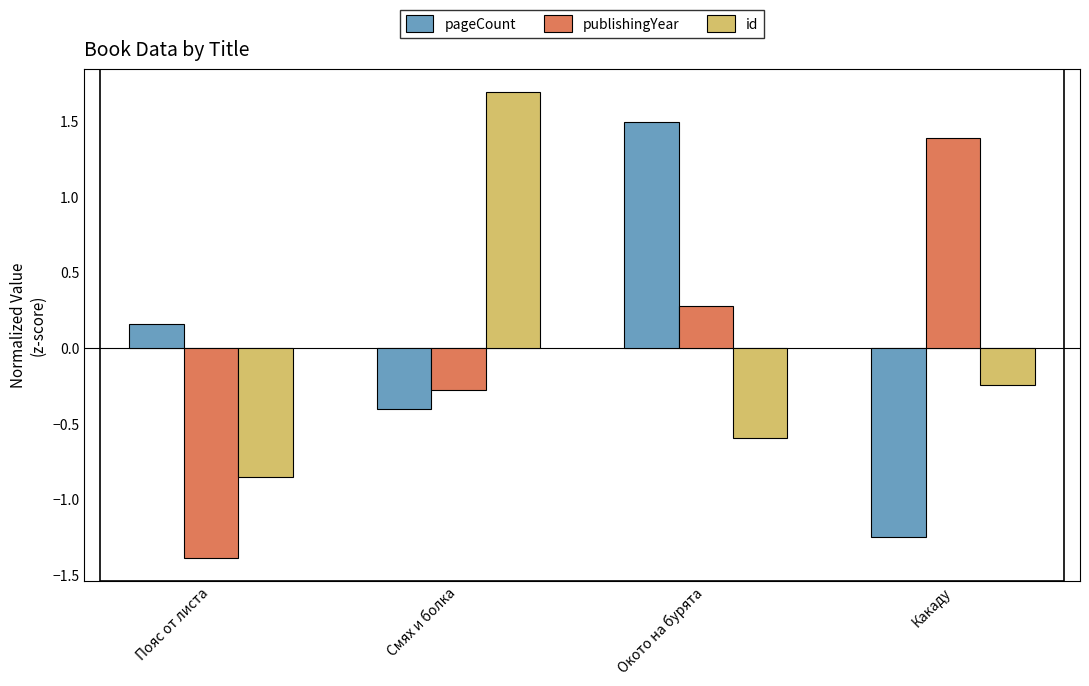

List the labels in order of publishingYear value, smallest first.

Пояс от листа, Смях и болка, Окото на бурята, Какаду